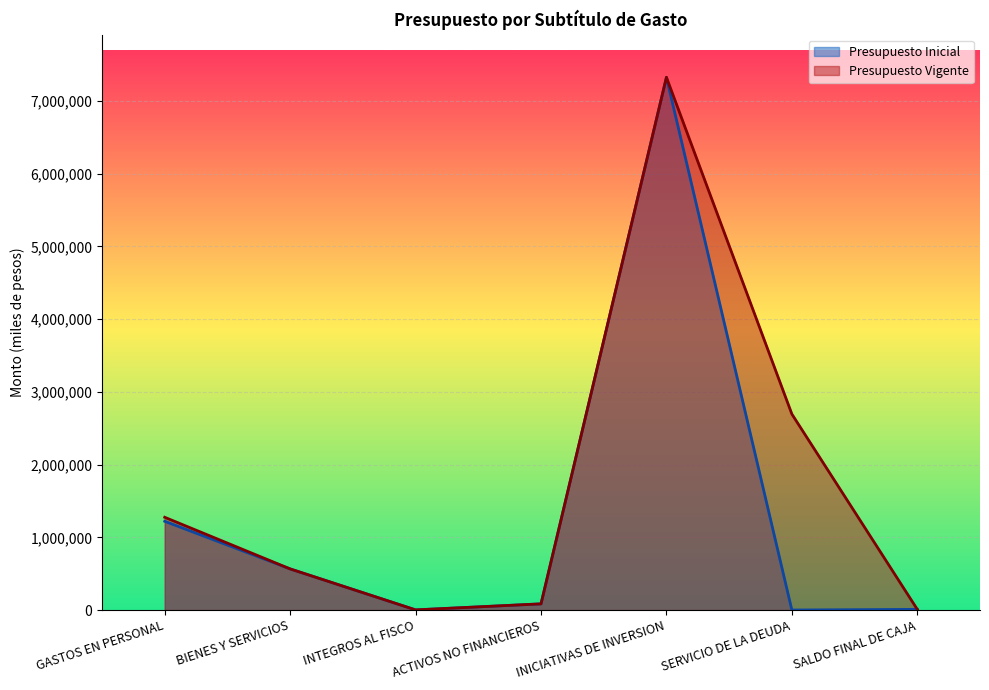

Reading right to left, extract all data points from this chart.

Presupuesto Inicial: SALDO FINAL DE CAJA=10000	SERVICIO DE LA DEUDA=1000	INICIATIVAS DE INVERSION=7326080	ACTIVOS NO FINANCIEROS=85793	INTEGROS AL FISCO=2776	BIENES Y SERVICIOS=566174	GASTOS EN PERSONAL=1221426
Presupuesto Vigente: SALDO FINAL DE CAJA=10000	SERVICIO DE LA DEUDA=2695264	INICIATIVAS DE INVERSION=7326080	ACTIVOS NO FINANCIEROS=85793	INTEGROS AL FISCO=2776	BIENES Y SERVICIOS=566174	GASTOS EN PERSONAL=1276101